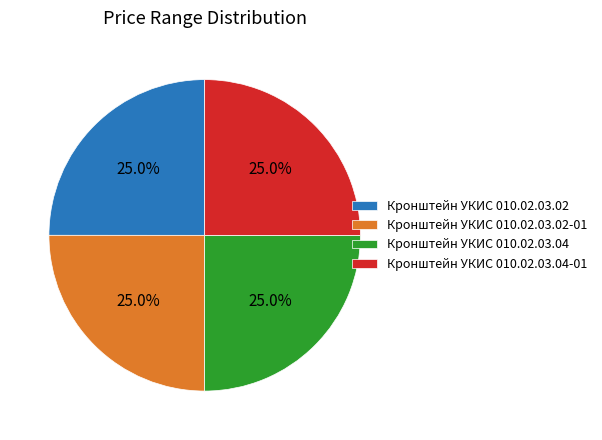

Approximately how many times larger is the value at Кронштейн УКИС 010.02.03.02 compared to Кронштейн УКИС 010.02.03.04?

1.0